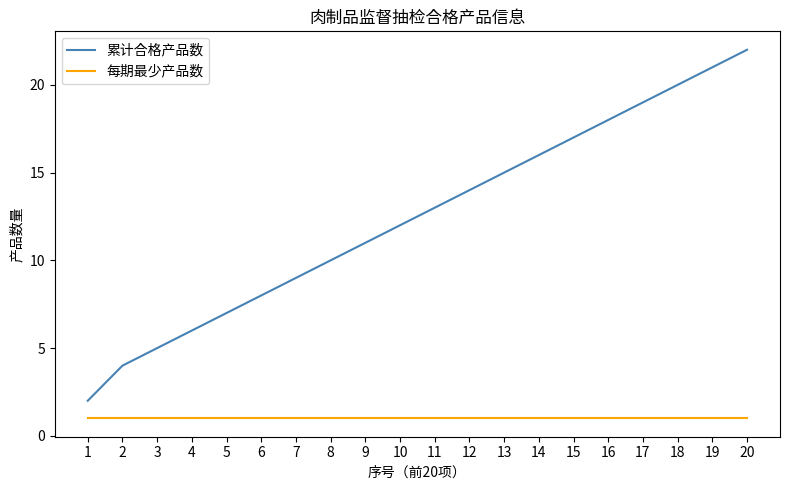

What is the difference between the highest and lowest values at 1?

1